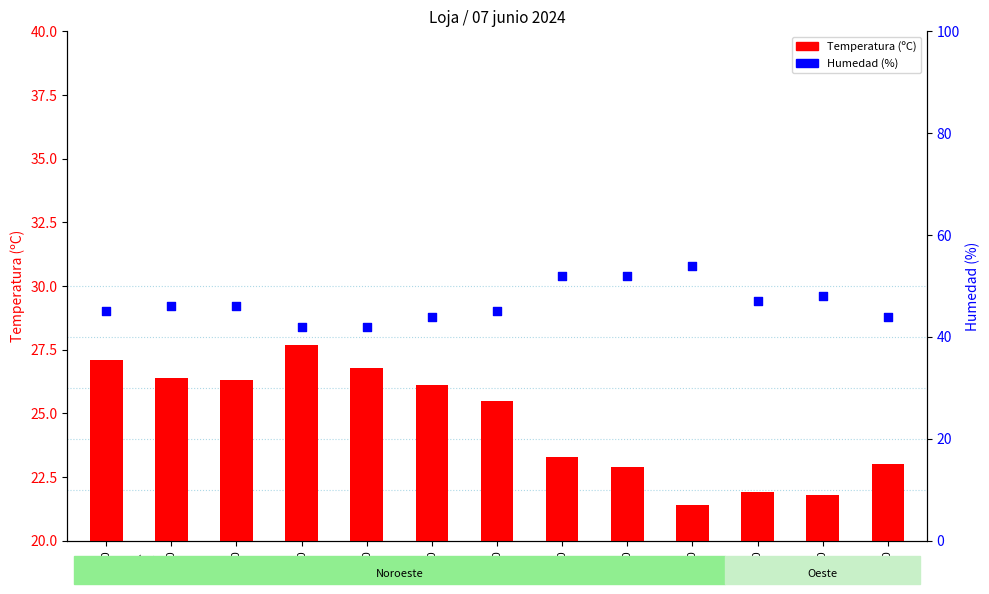

At how many categories does at least one series exceed 40?

13